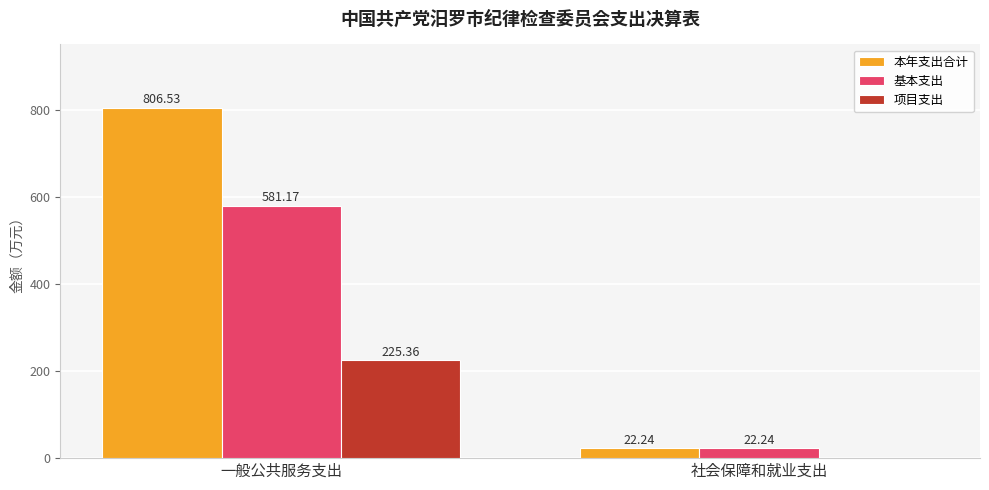

Is the value of 基本支出 at 社会保障和就业支出 greater than the value of 本年支出合计 at 一般公共服务支出?

No